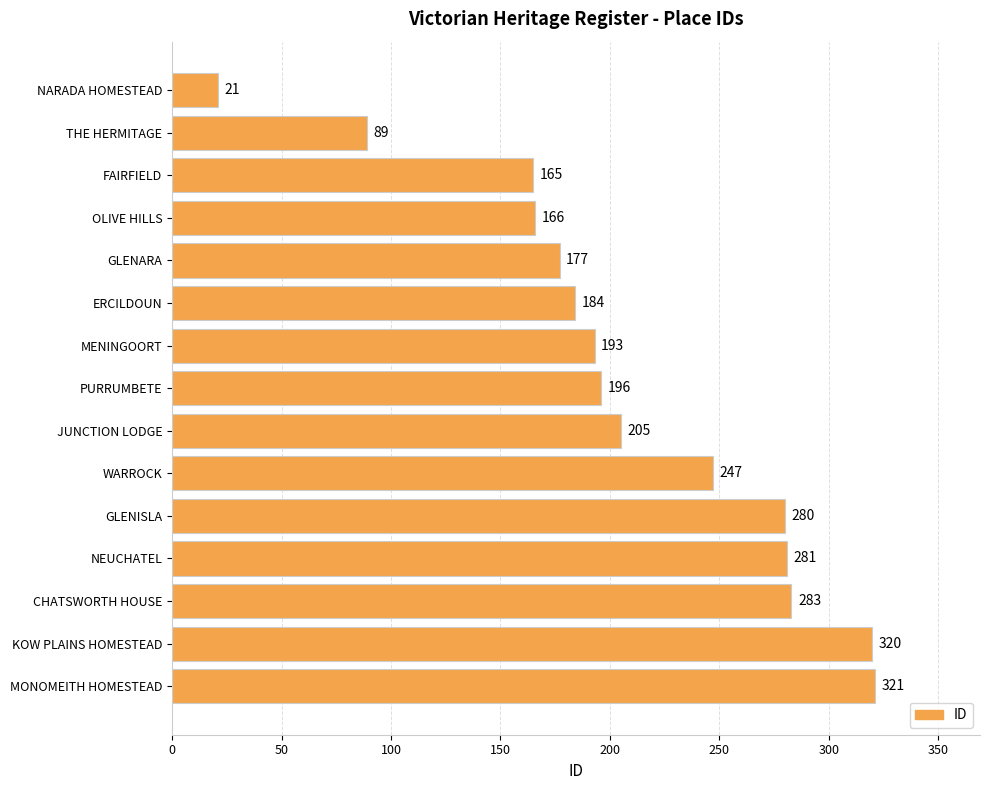

What is the greatest value displayed?

321